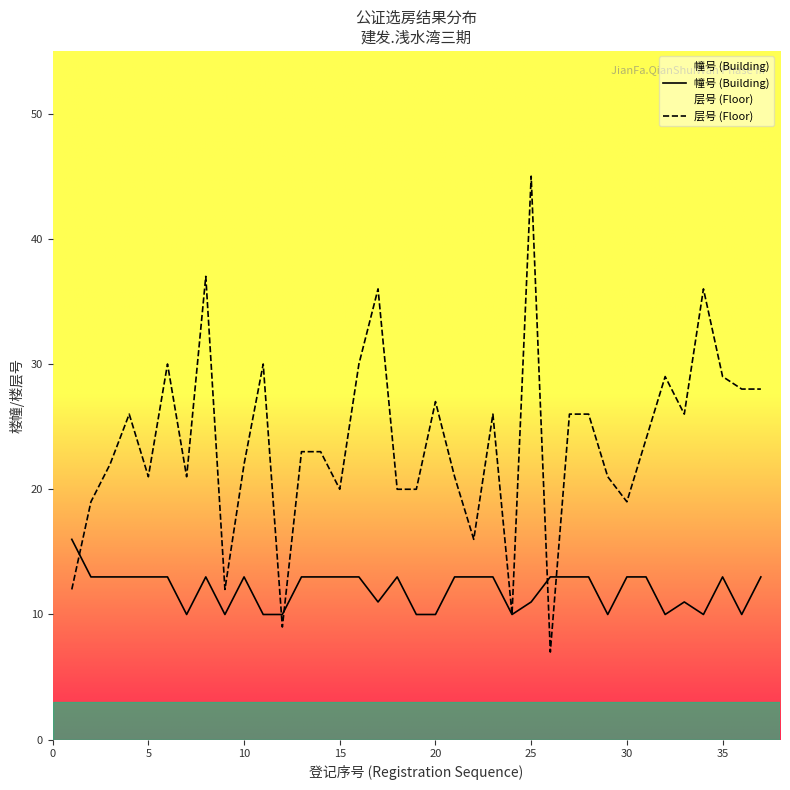

What is the sum of the 幢号 (Building) values at 10 and 15?

26